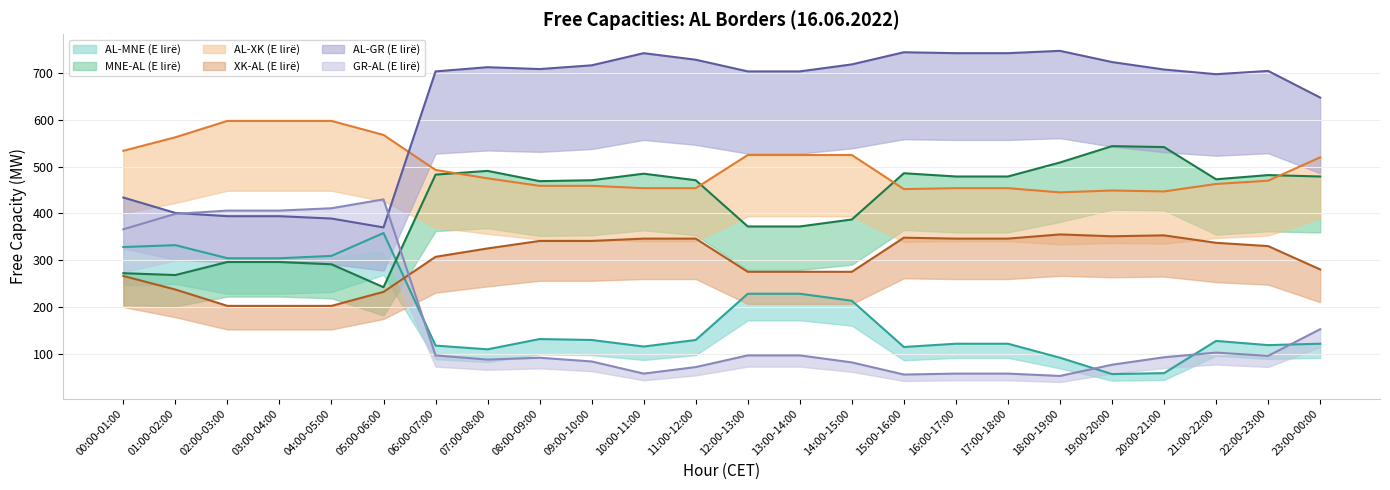

At which category does AL-MNE (E lirë) reach its first local peak?

01:00-02:00